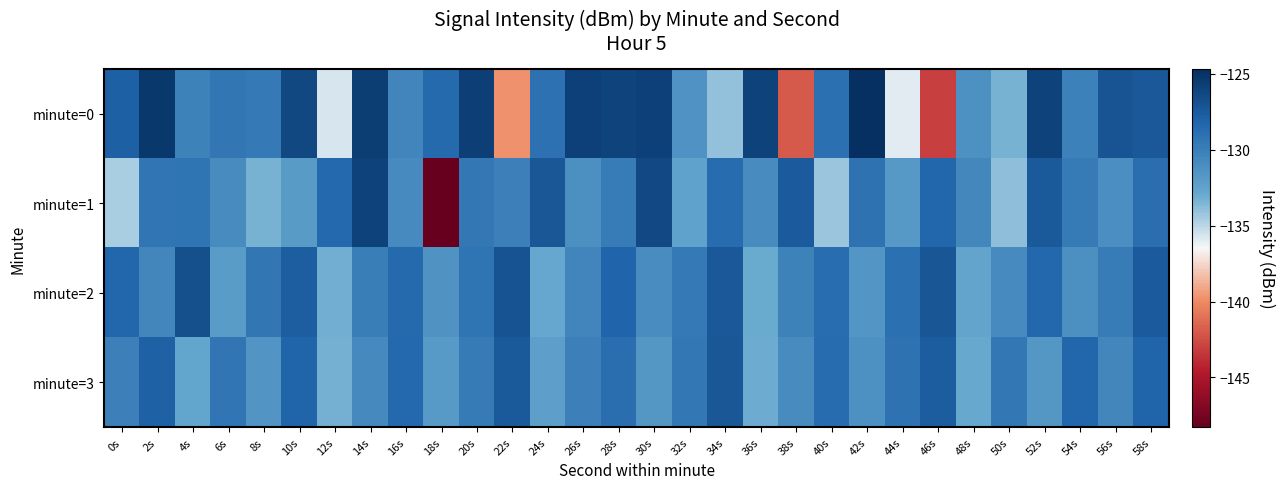

Which series has the widest spread of values?

minute=1